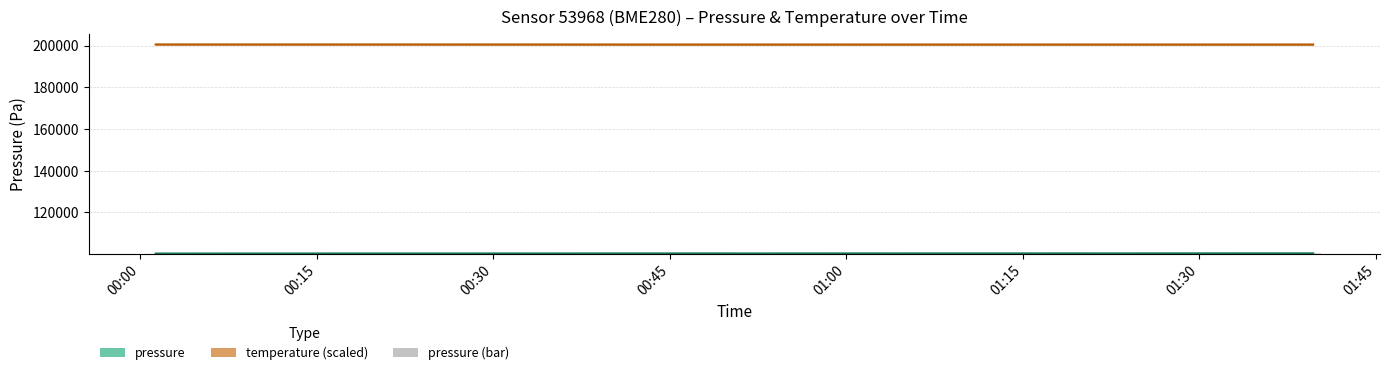

How many data points does each series have?

28